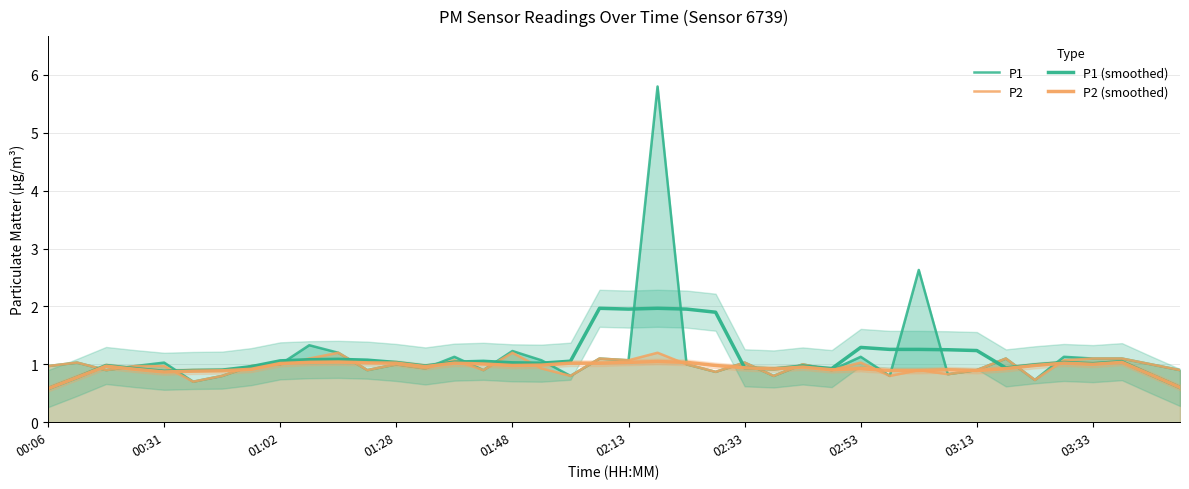

Which series ends up on top after the final intersection of P1 (smoothed) and P2?

P2